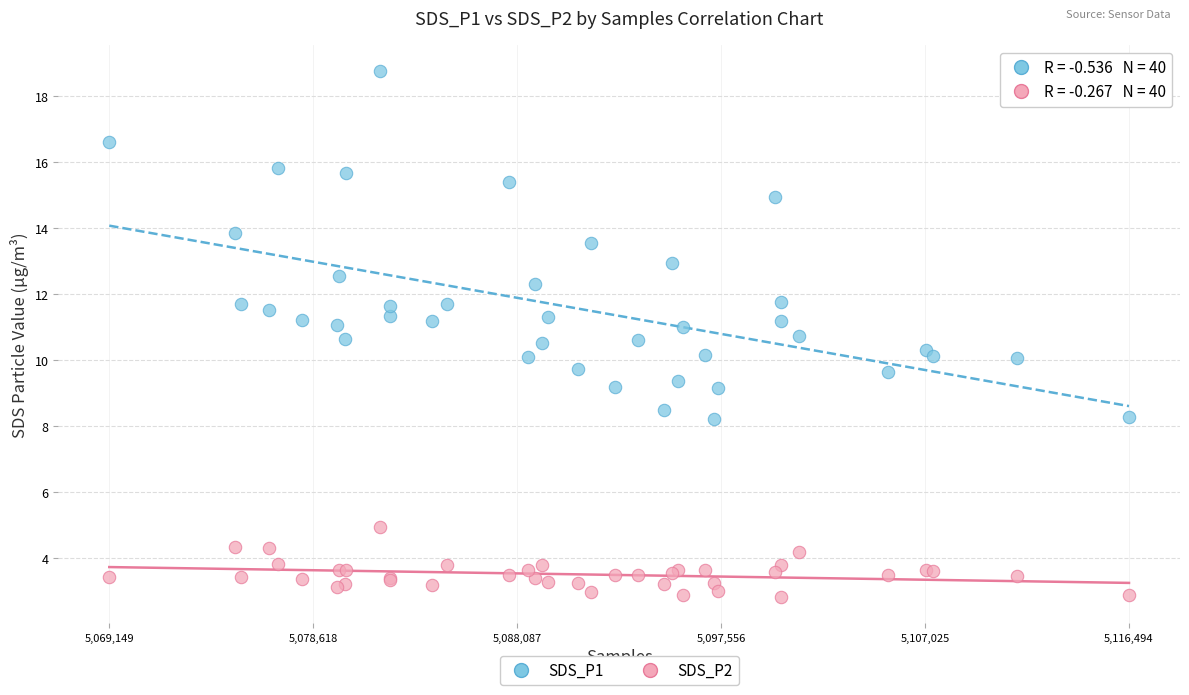

What is the X range (max minus min) for the scatter plot?

47345.0